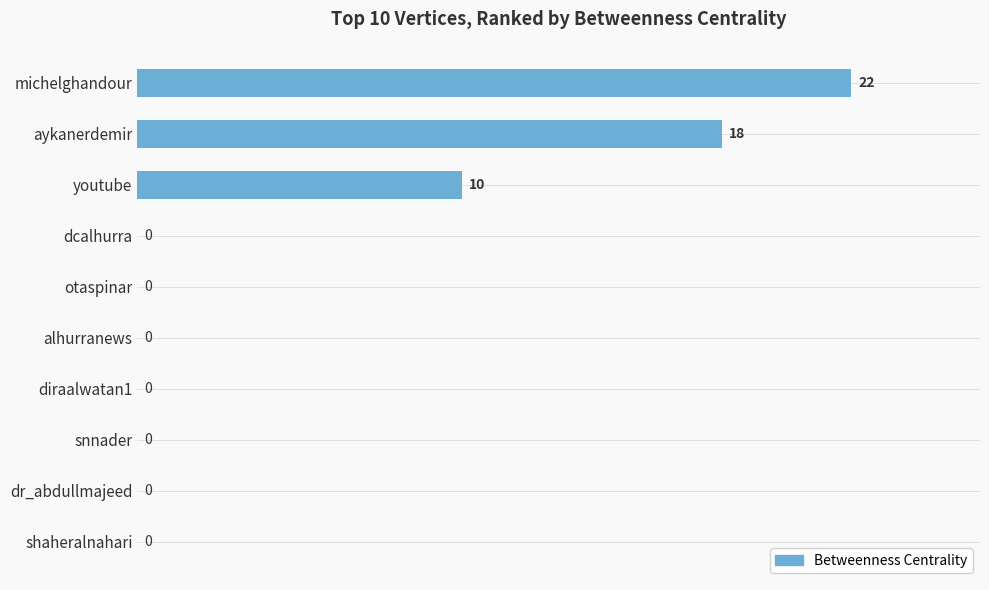

At which label is the value closest to 11?

youtube